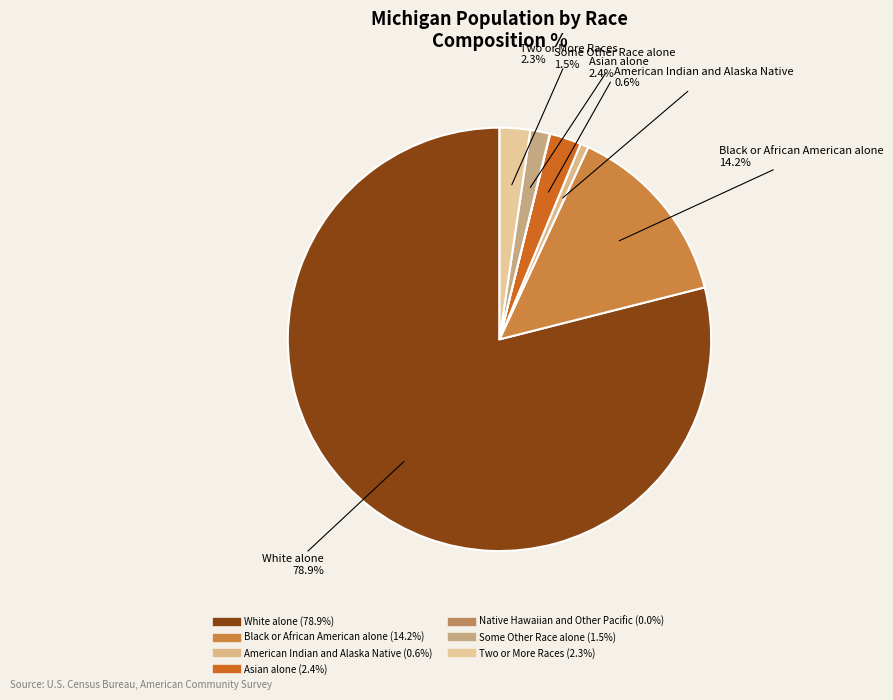

Which slice is the largest?

White alone